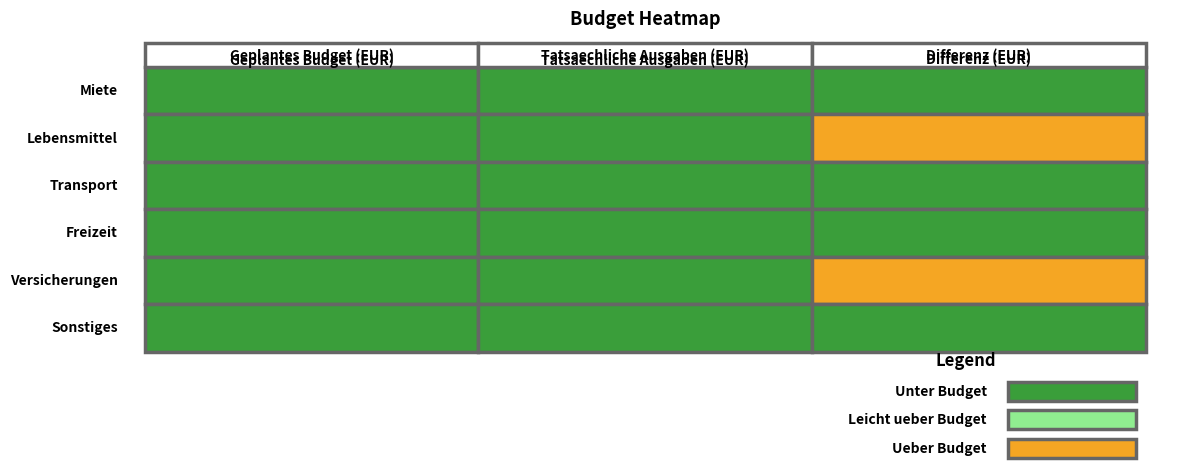

Is it true that Transport equals 150 at 0?

True